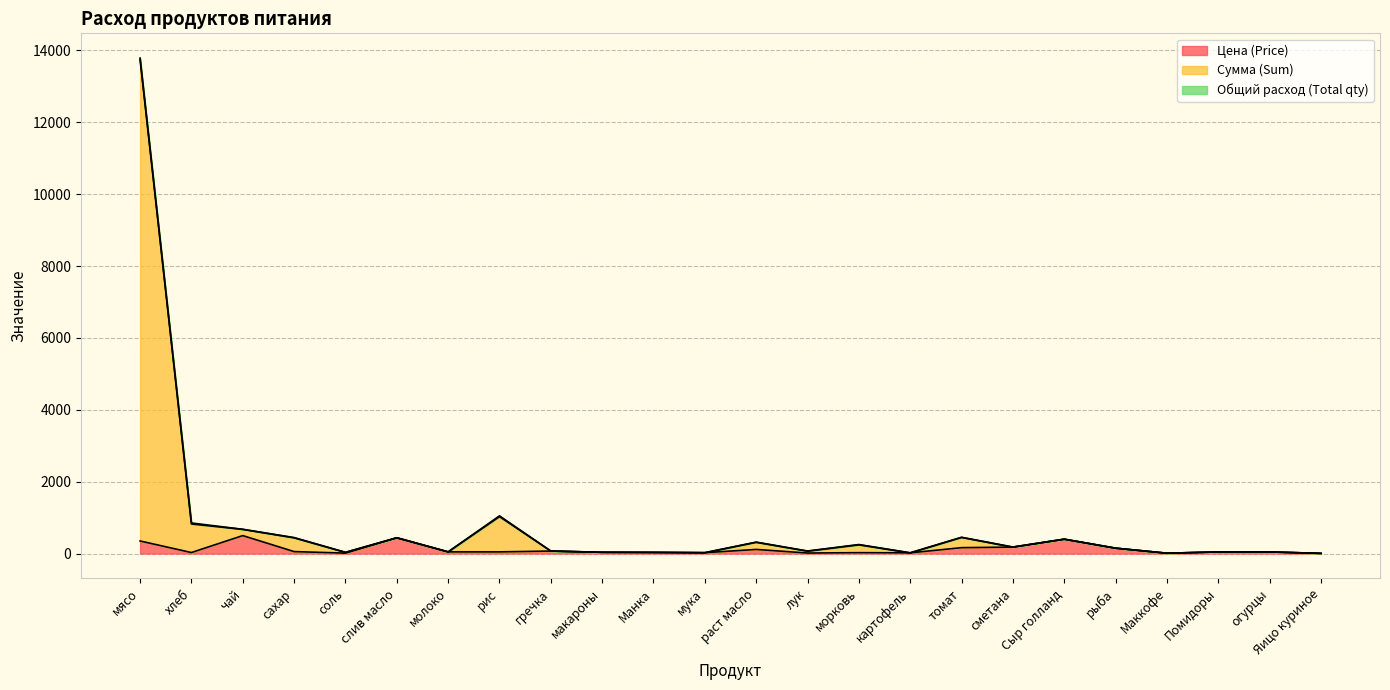

At which label does Цена (Price) first exceed 47?

мясо